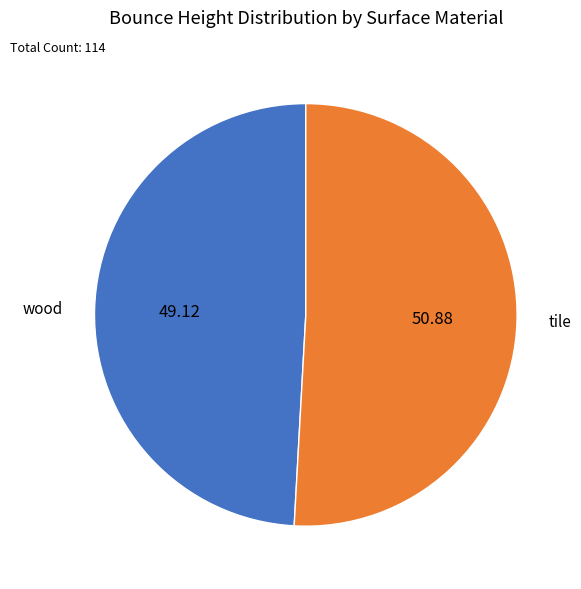

Does any single category account for the majority?

Yes